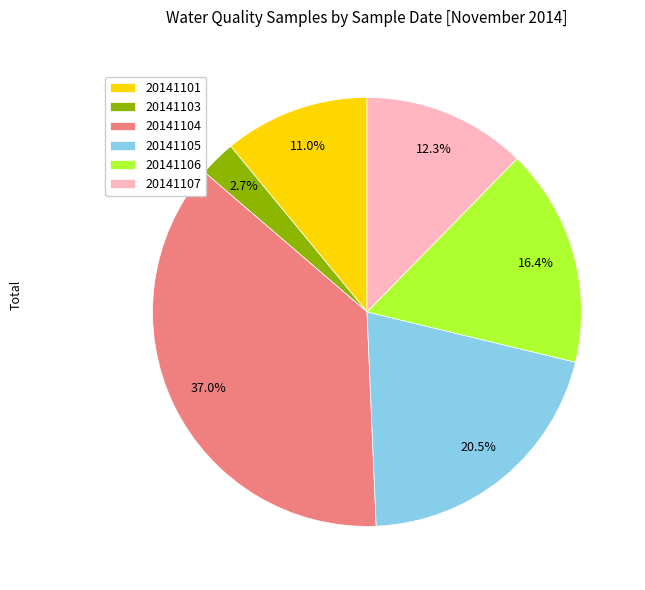

How many segments does this pie chart have?

6